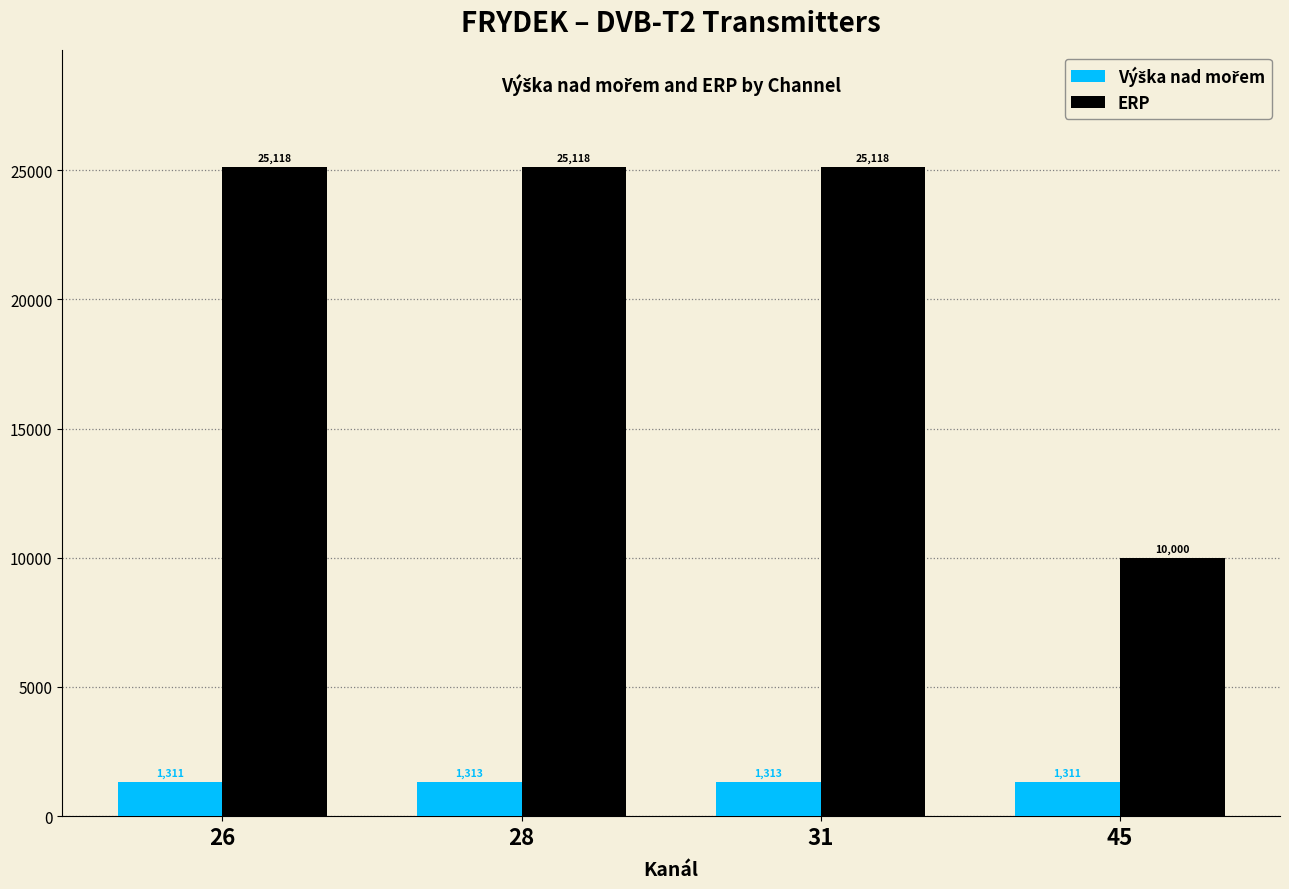

At how many categories does at least one series exceed 8866?

4